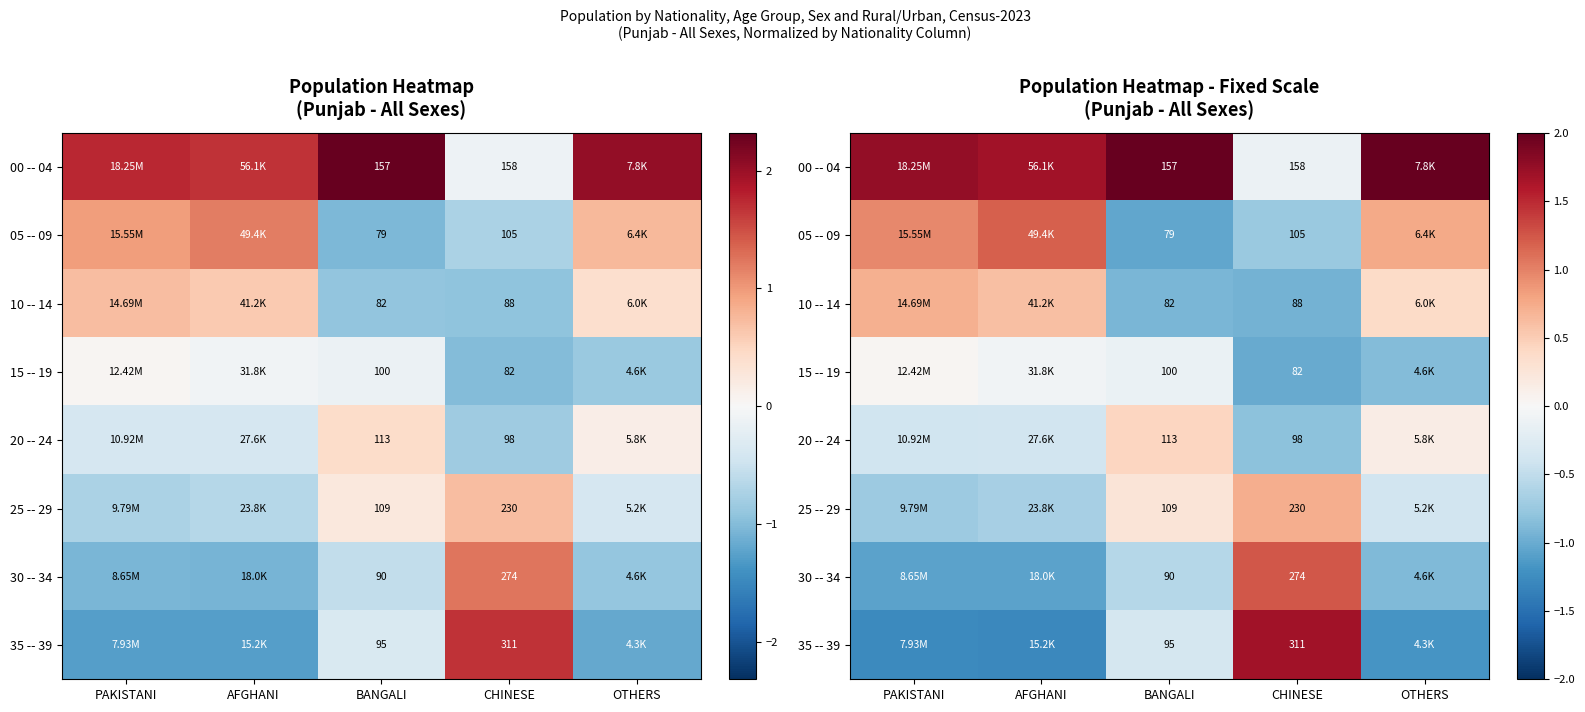

Which category has the lowest value in the 00 -- 04 series?

CHINESE